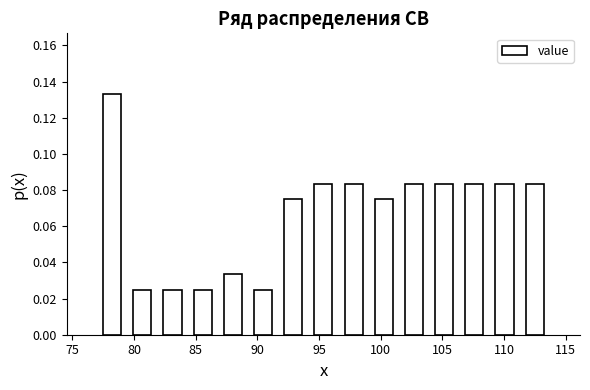

Reading left to right, transcribe this chart: for each bar, give the range it covers on the x-axis and its height. Neither the bar edges nor the heights are printed on the chart, so give them approximately, as read against the axes.

77.0 to 79.5: 0.134
79.5 to 82.0: 0.026
82.0 to 84.5: 0.026
84.5 to 87.0: 0.026
87.0 to 89.0: 0.034
89.0 to 91.5: 0.026
91.5 to 94.0: 0.076
94.0 to 96.5: 0.084
96.5 to 99.0: 0.084
99.0 to 101.5: 0.076
101.5 to 104.0: 0.084
104.0 to 106.5: 0.084
106.5 to 109.0: 0.084
109.0 to 111.5: 0.084
111.5 to 113.5: 0.084